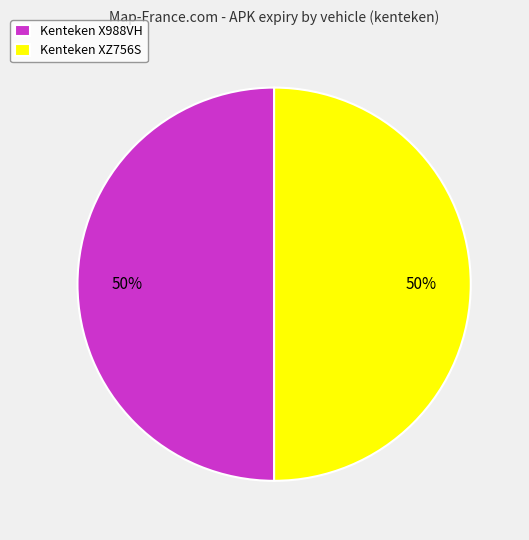

True or false: Kenteken X988VH accounts for 50% of the total.

True